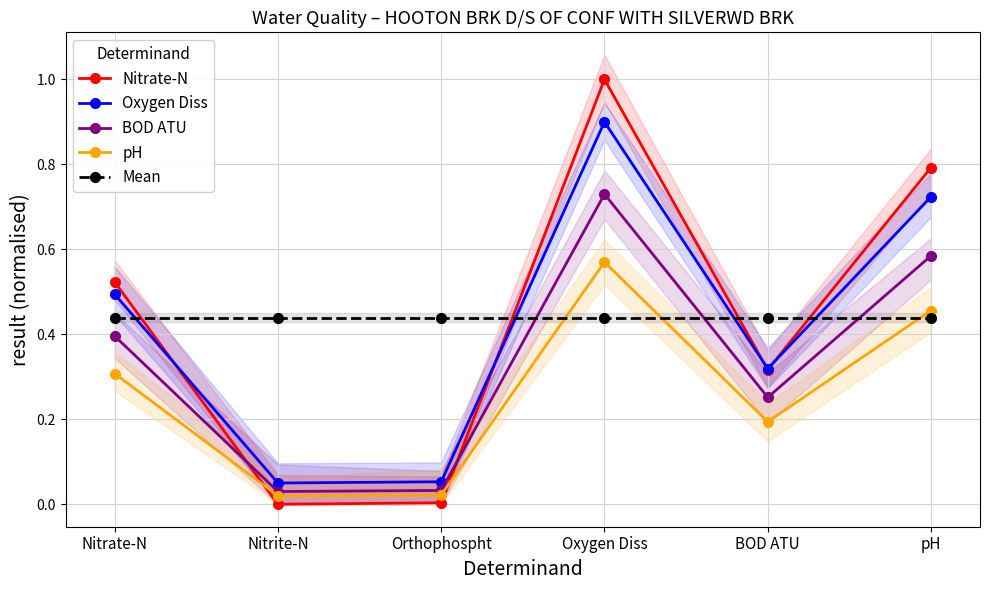

What is the label of the 4th point from the right?

Orthophospht